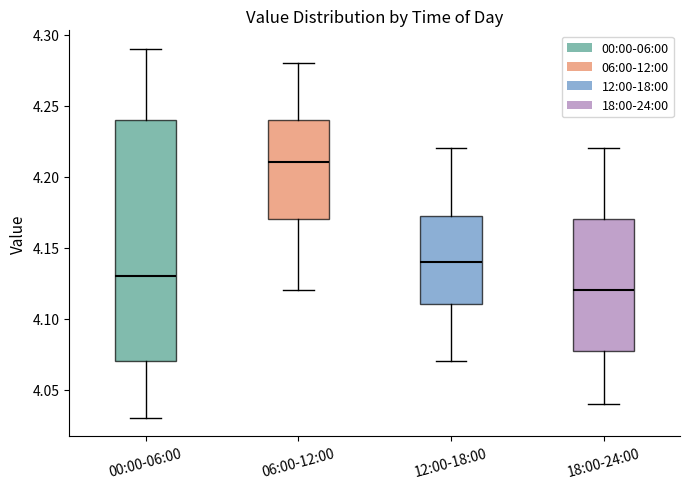

Which box has the lowest median line?

18:00-24:00